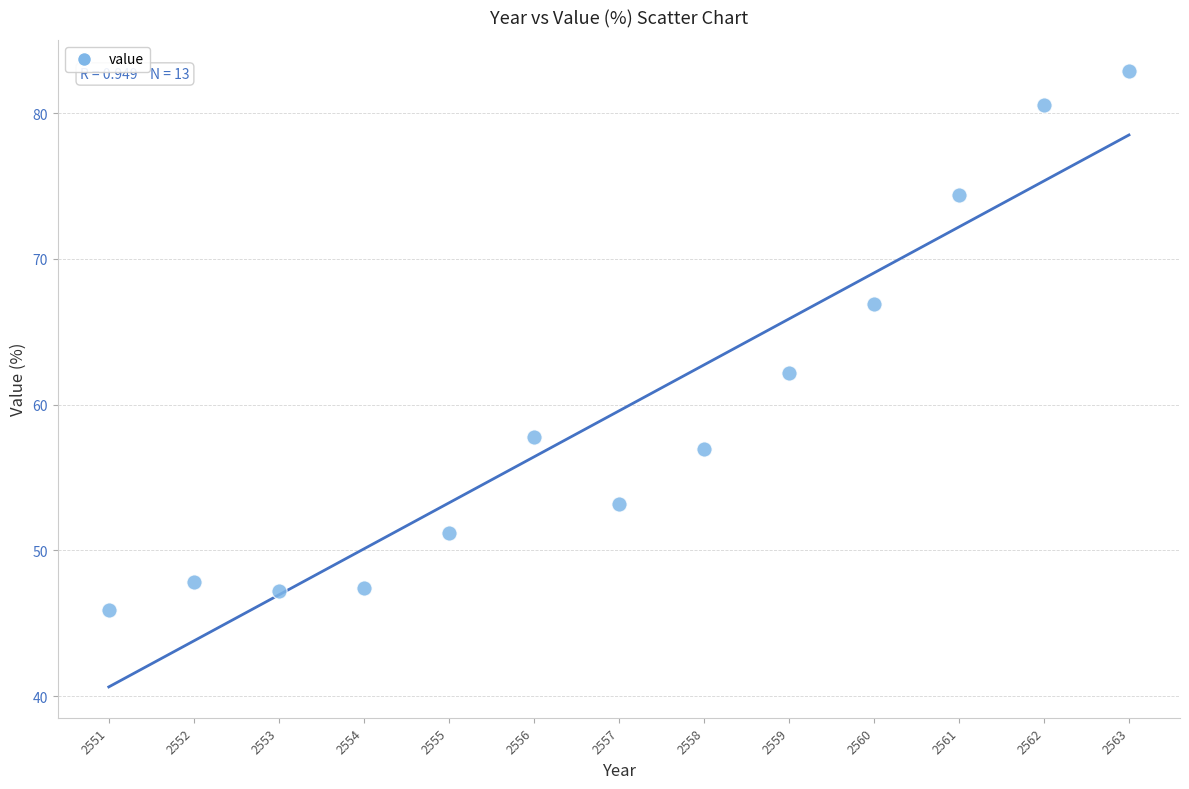

What is the range of X values (max minus min)?

12.0